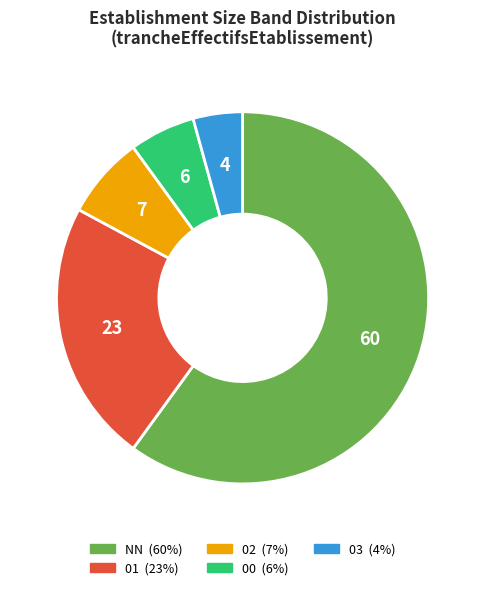

Rank the categories by value from highest to lowest.

NN, 01, 02, 00, 03